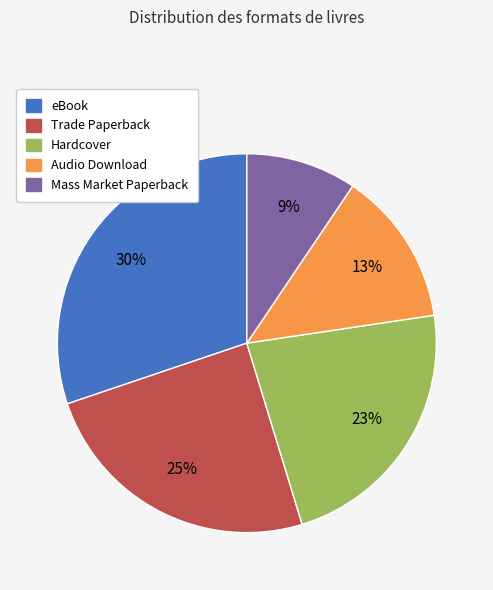

The Trade Paperback slice represents 25% of the pie. True or false?

True